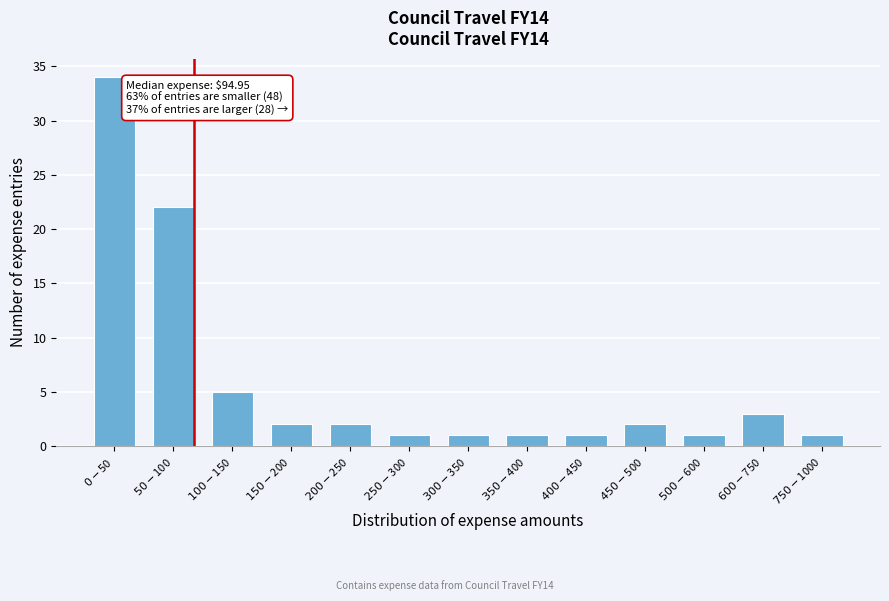

Reading right to left, list all the values displayed in this chart.

1	3	1	2	1	1	1	1	2	2	5	22	34